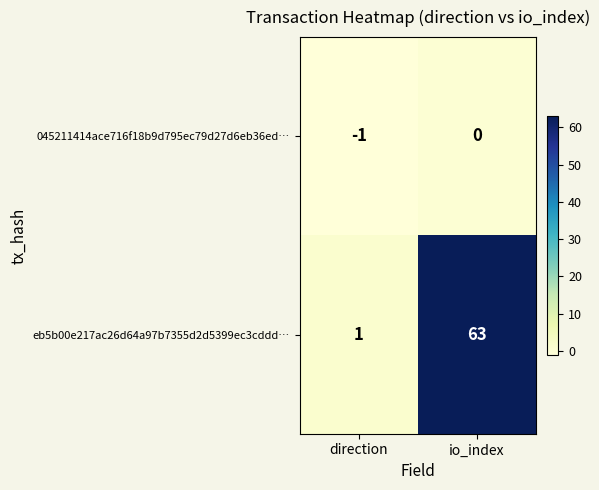

Rank the series by their maximum value, from highest to lowest.

eb5b00e217ac26d64a97b7355d2d5399ec3cddd…, 045211414ace716f18b9d795ec79d27d6eb36ed…